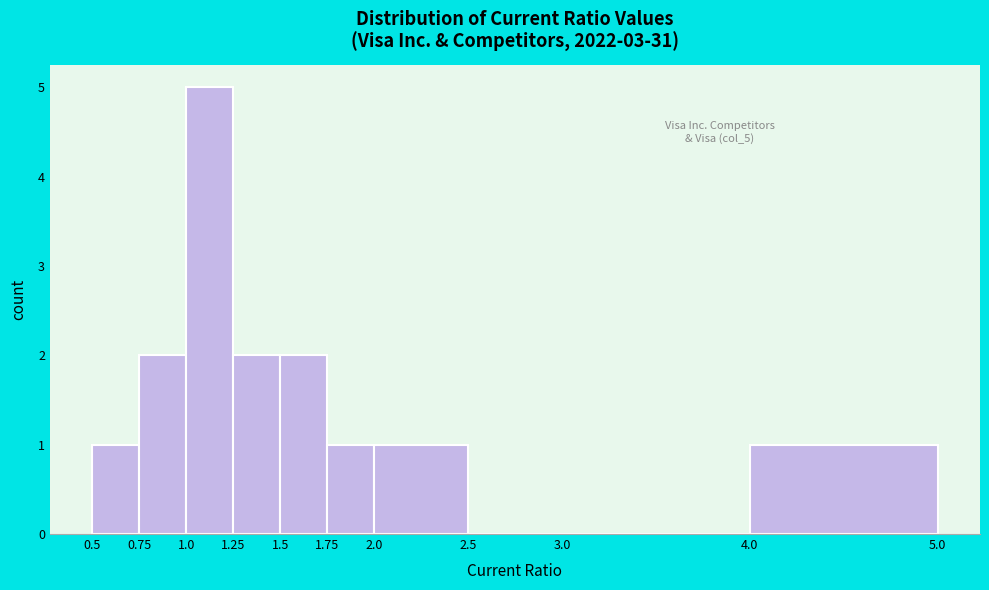

Over which range of the x-axis is the bar tallest?

1.0 to 1.25